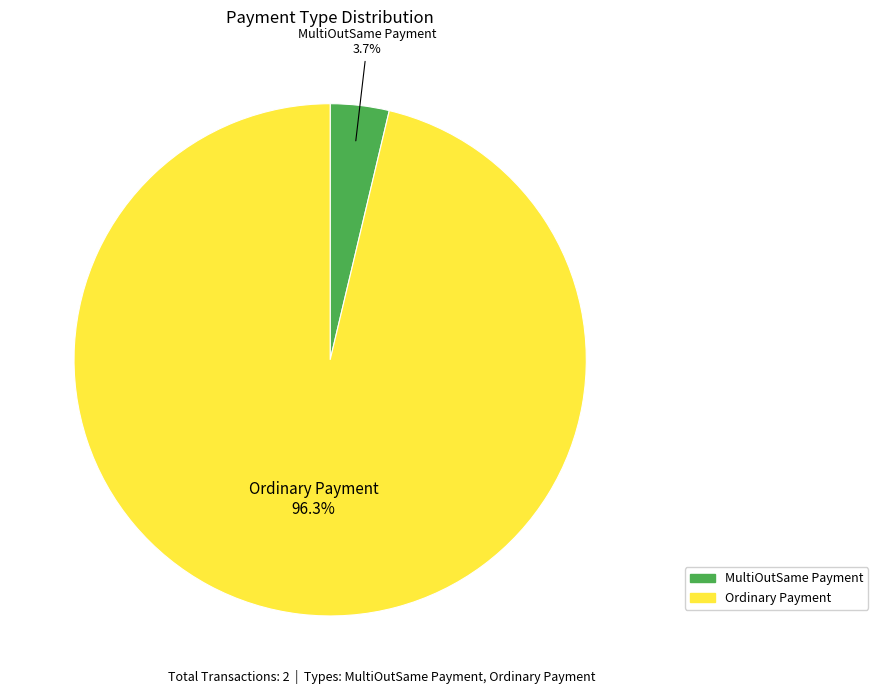

Do MultiOutSame Payment and Ordinary Payment together represent more than half of the pie?

Yes